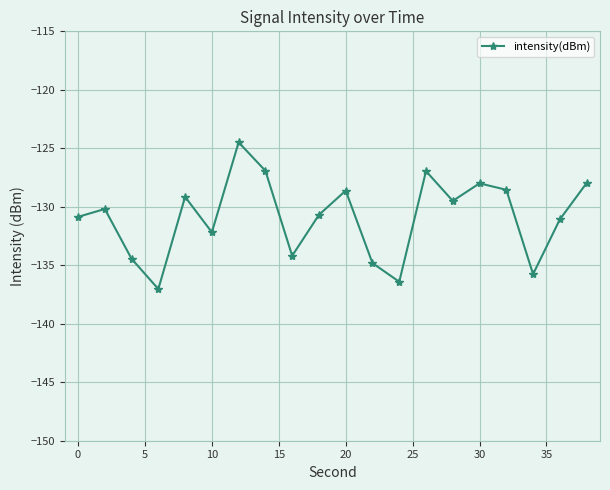

What is the greatest value displayed?

-124.5